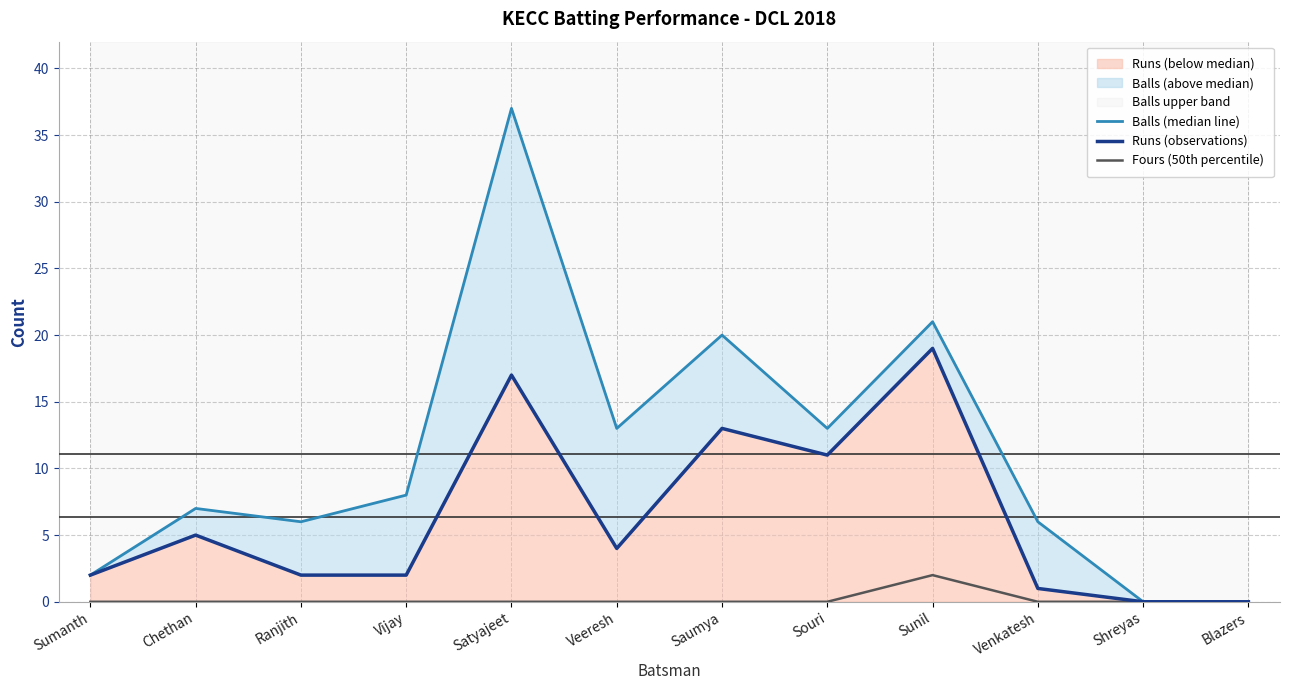

List the series in order of their peak value, lowest first.

Fours (50th percentile), Runs (observations), Balls (median line)